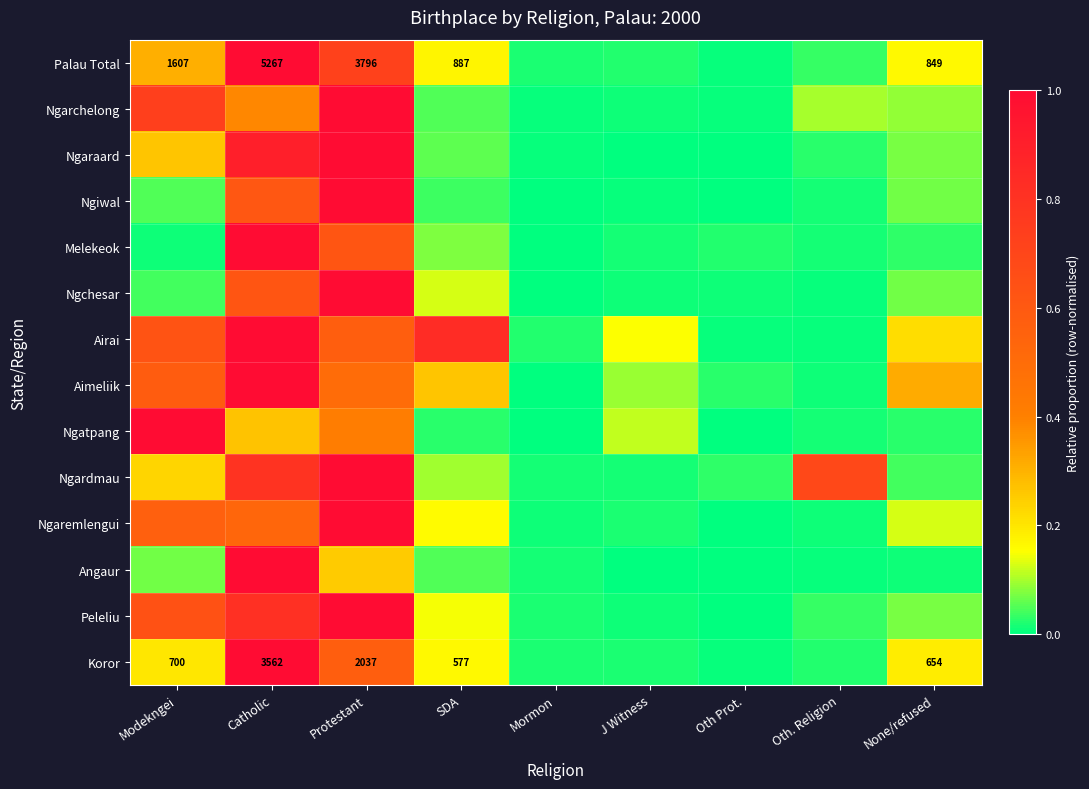

Between Oth Prot. and SDA, which is larger?

SDA